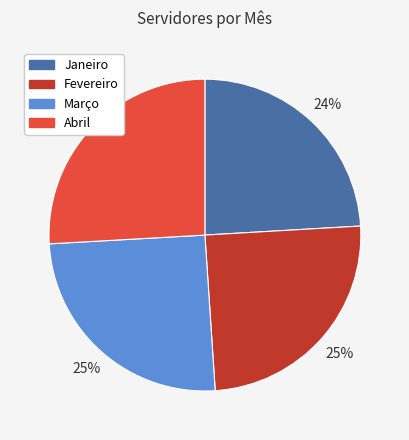

The Março slice represents 25% of the pie. True or false?

True